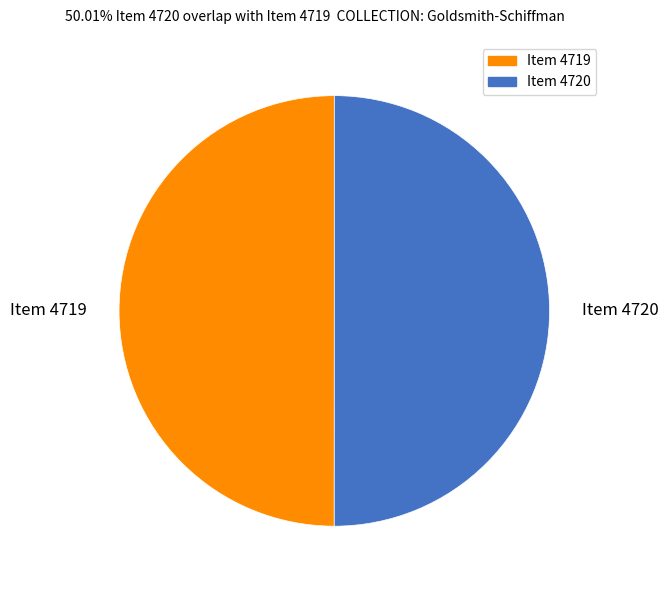

What is the ratio of the value at Item 4719 to the value at Item 4720?

1.0